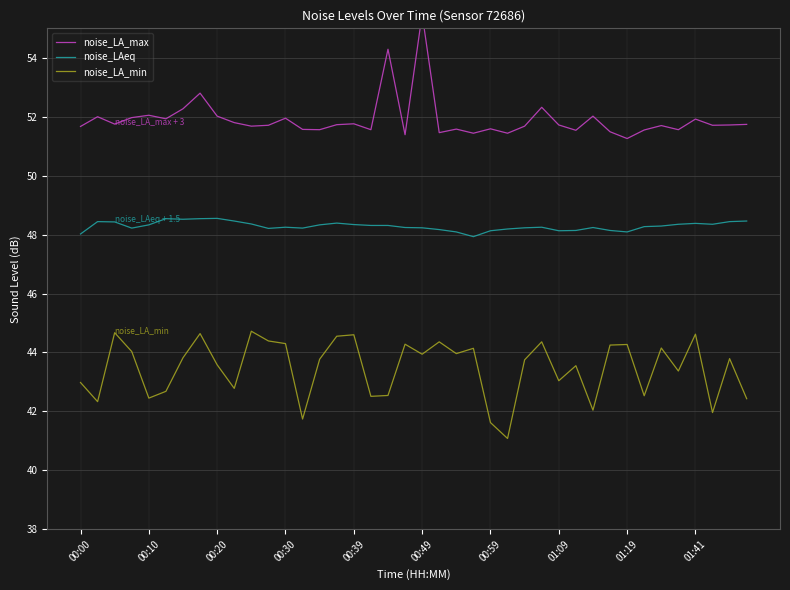

What is the difference between the second highest and second lowest values in the noise_LA_max series?

2.9